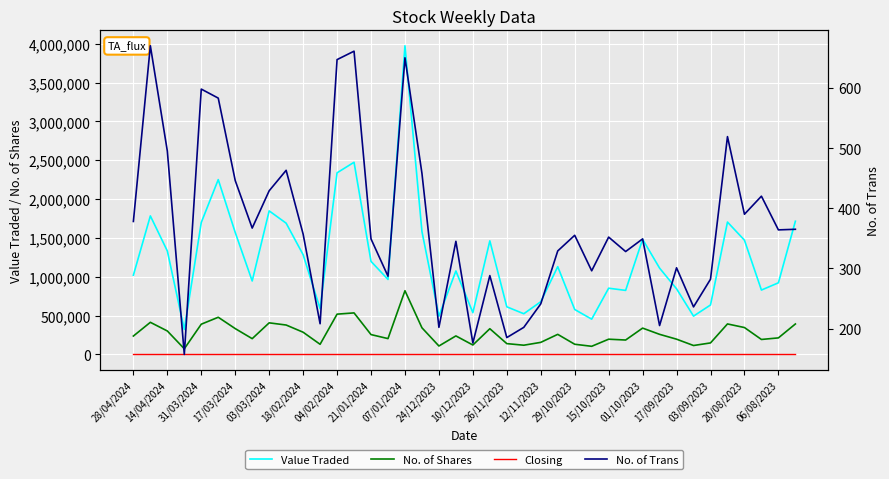

What value does the Value Traded series have at 15/10/2023?

852472.0